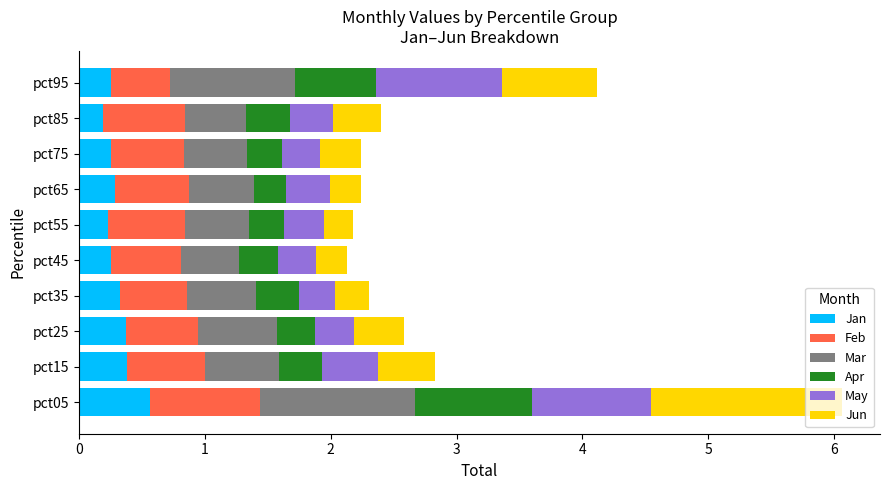

What is the total value across all series at pct85?

2.4